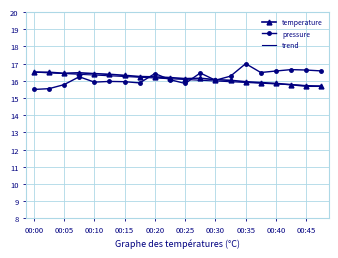

Which series has the widest spread of values?

pressure